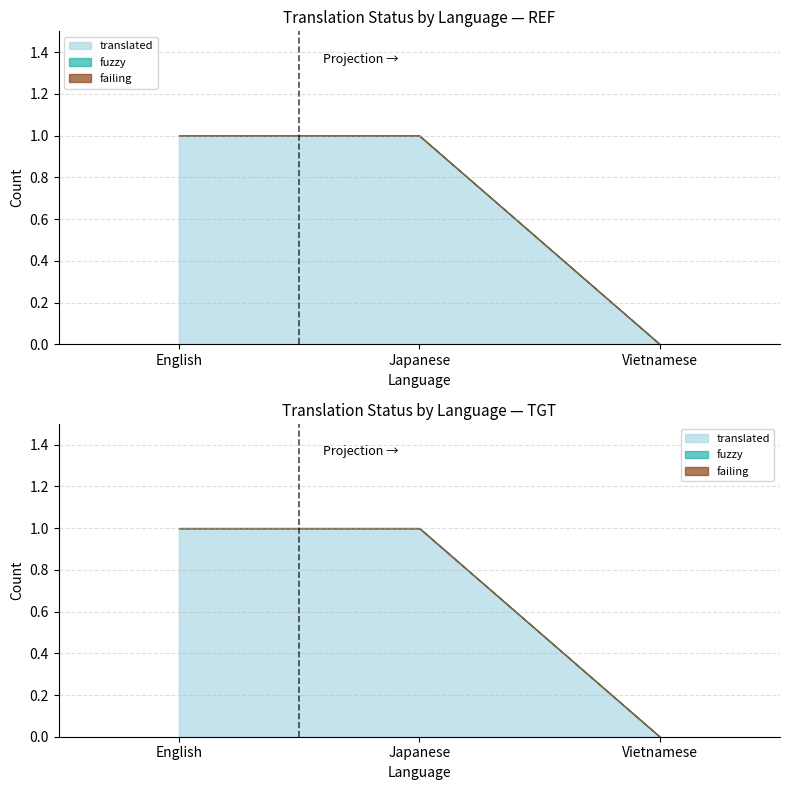

What is the label of the 1st point from the right?

Vietnamese